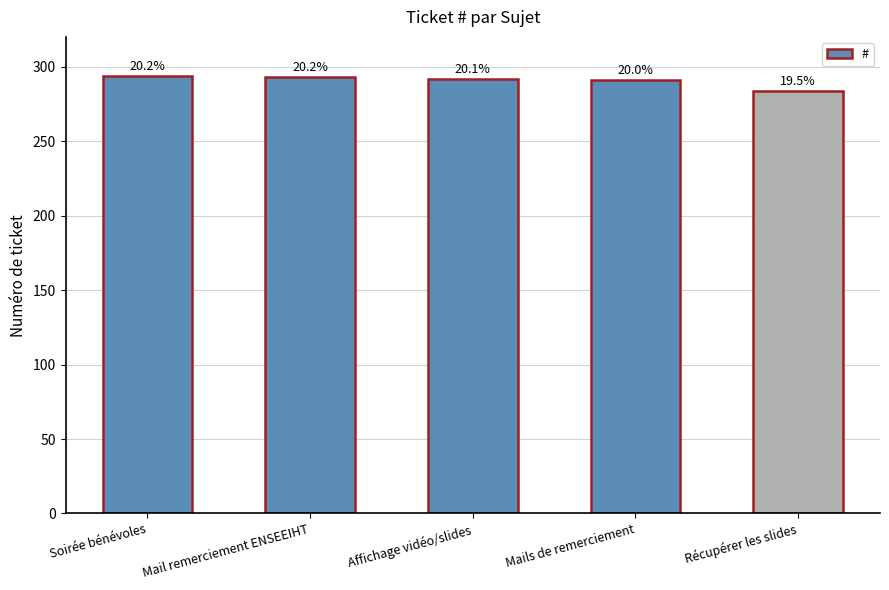

What is the difference between the values at Affichage vidéo/slides and Mail remerciement ENSEEIHT?

1